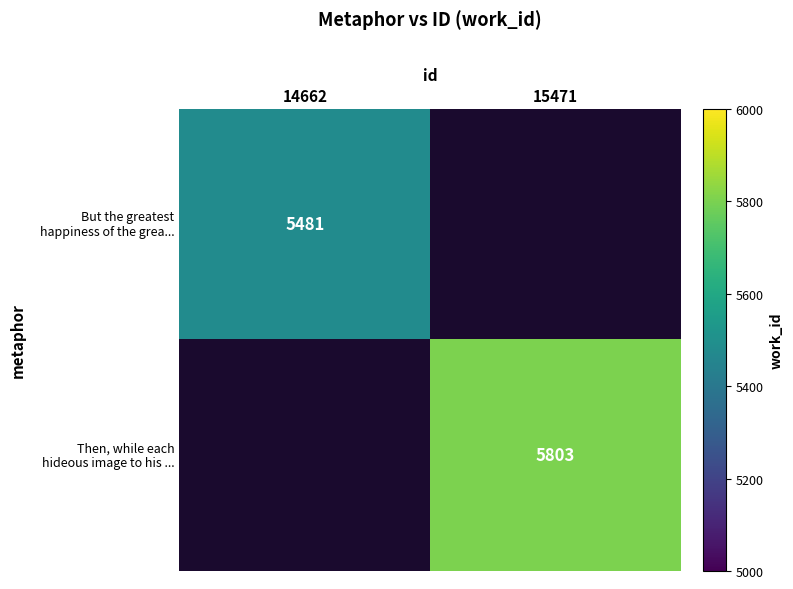

Is it true that Then, while each hideous image to his ... equals 8801.6 at 15471?

False